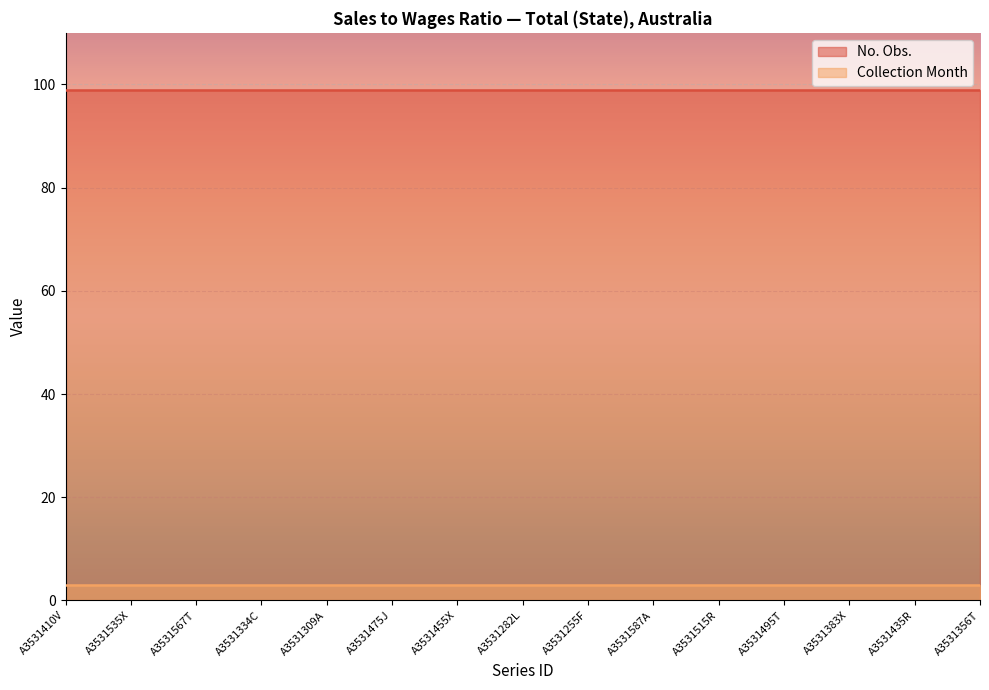

Rank the series by their average value, from lowest to highest.

Collection Month, No. Obs.